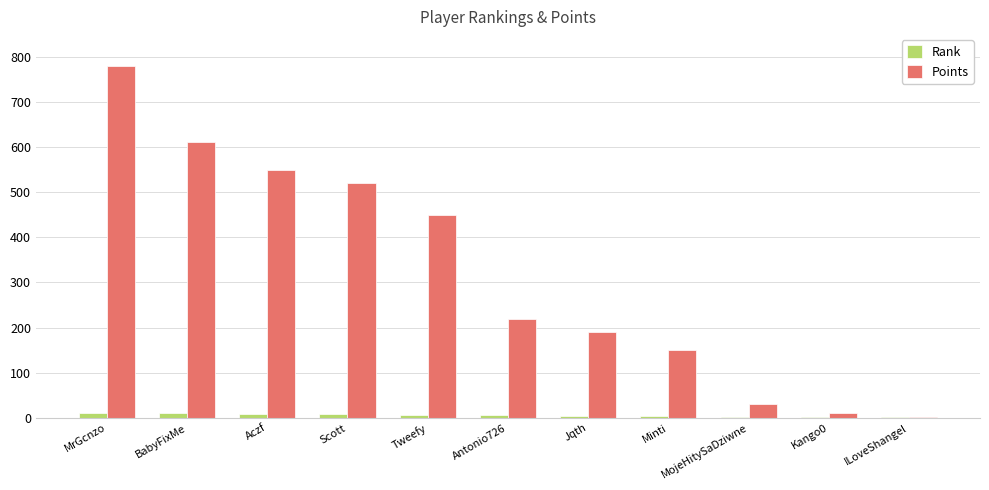

Is it true that Points equals 150 at Minti?

True